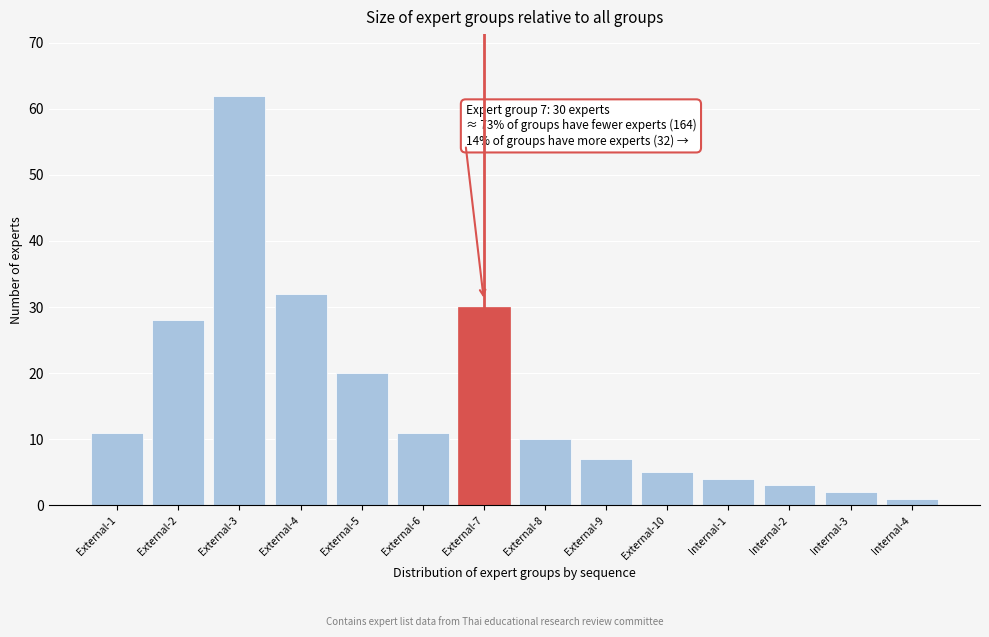

Reading right to left, transcribe all the data shown in this chart.

Internal-4=1	Internal-3=2	Internal-2=3	Internal-1=4	External-10=5	External-9=7	External-8=10	External-7=30	External-6=11	External-5=20	External-4=32	External-3=62	External-2=28	External-1=11